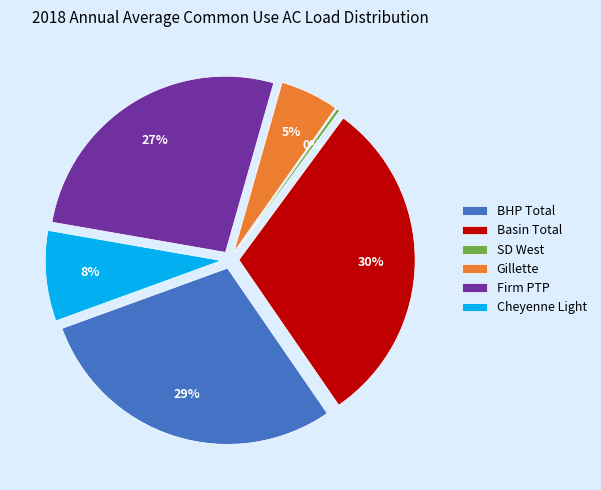

The BHP TOTAL LOAD slice represents 15% of the pie. True or false?

False